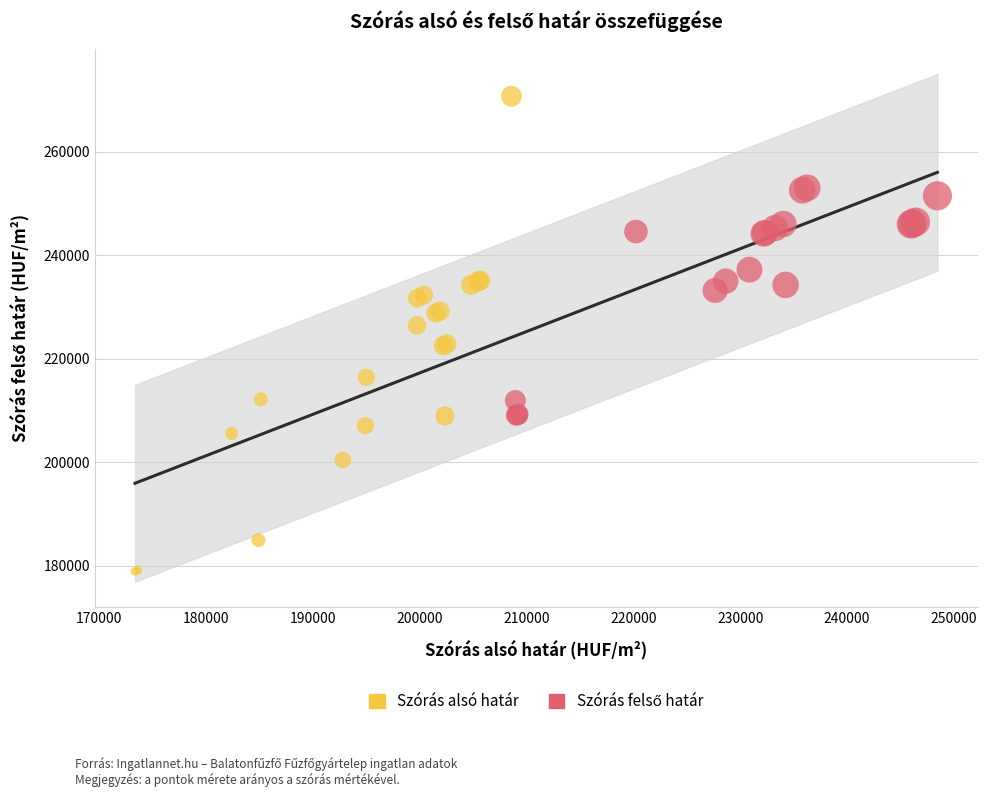

Which series reaches the maximum Y coordinate?

Szórás alsó határ